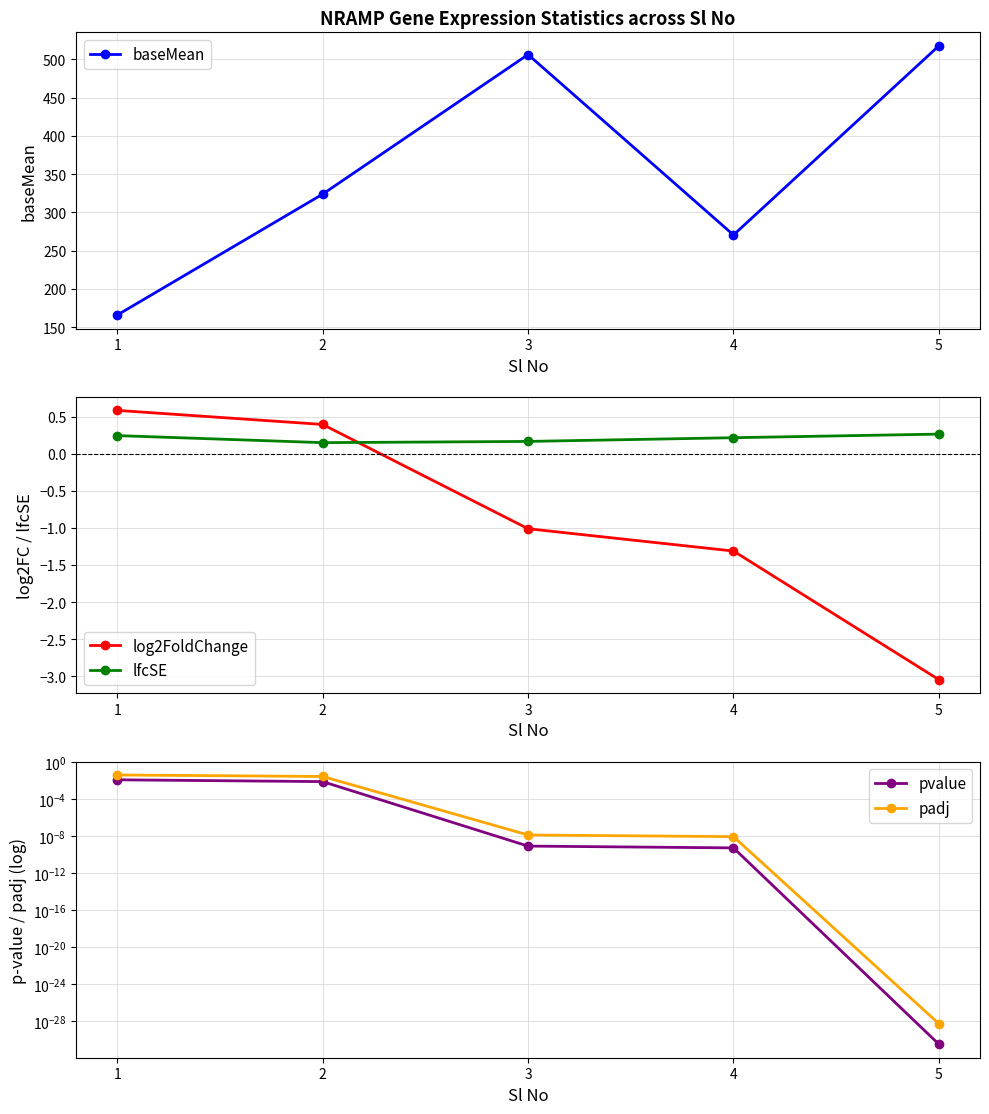

Is the value of pvalue at 2 greater than the value of padj at 2?

No